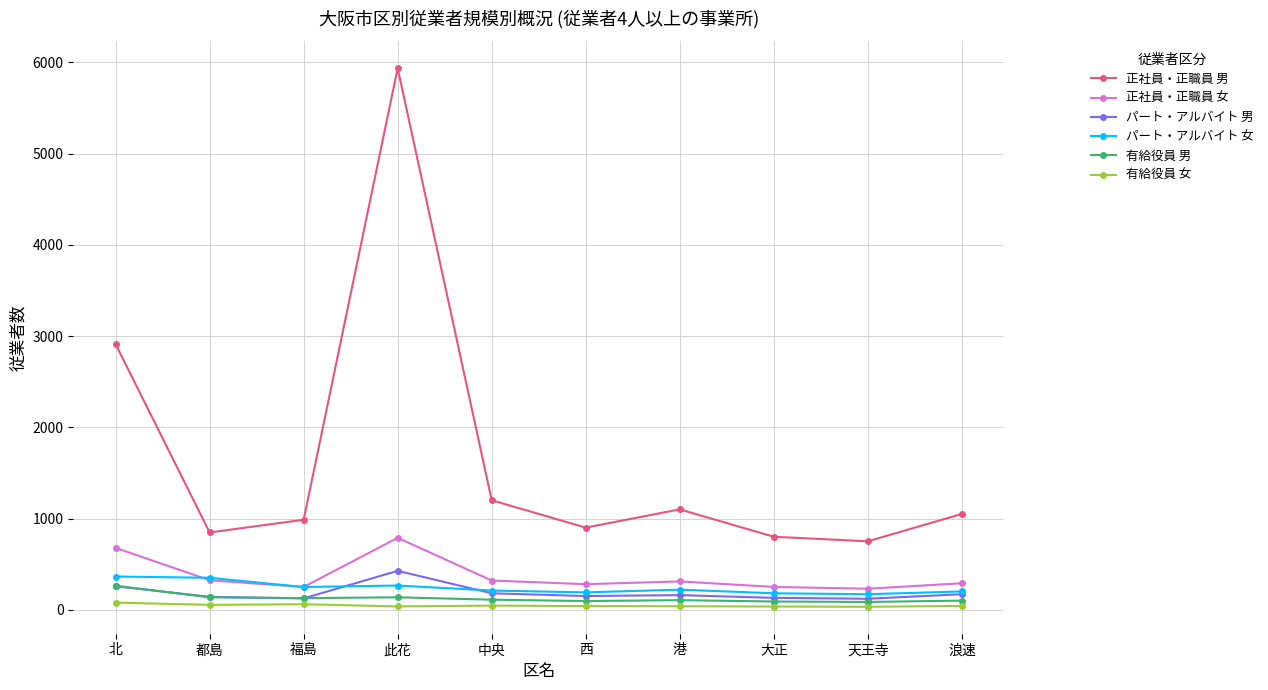

Is it true that 正社員・正職員 男 equals 252 at 西?

False